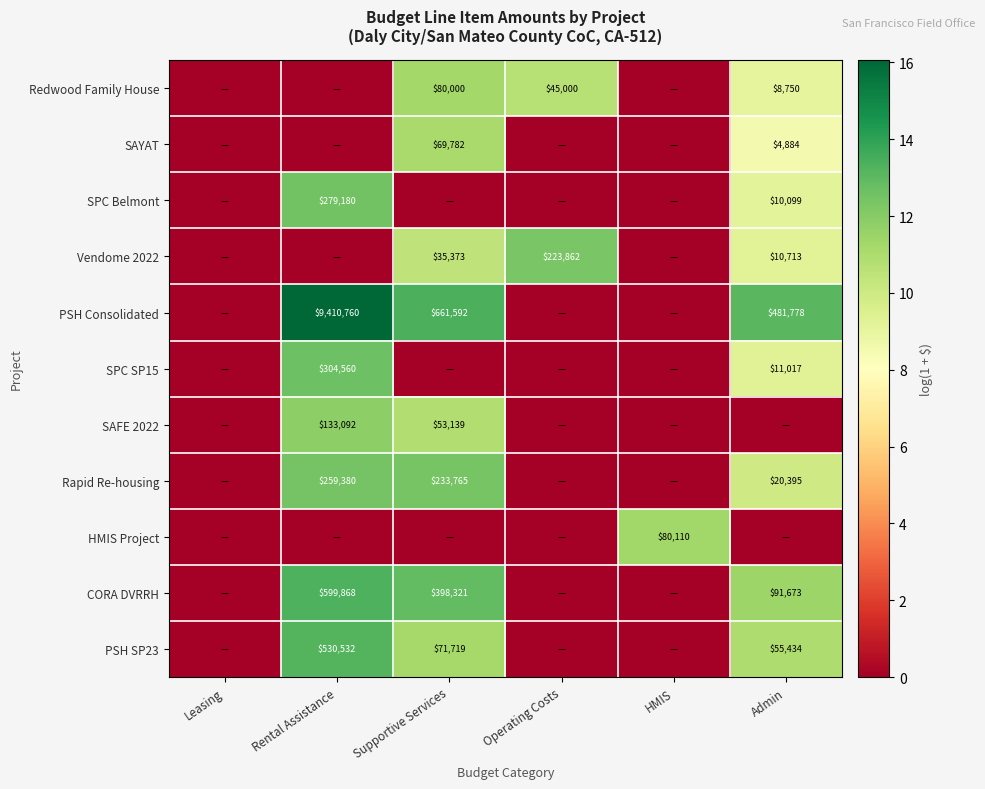

The Rapid Re-housing series shows 361205 at Supportive Services. True or false?

False